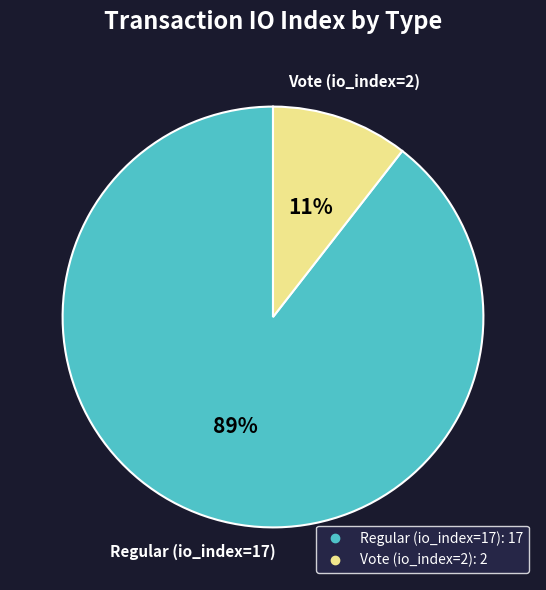

What is the smallest slice in the pie chart?

Vote (io_index=2)